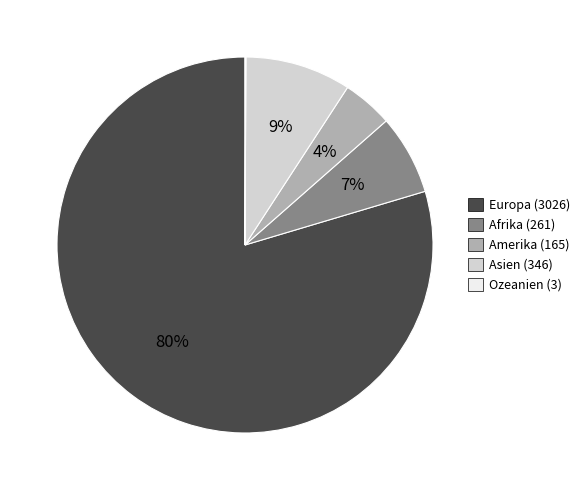

What is the largest slice in the pie chart?

Europa